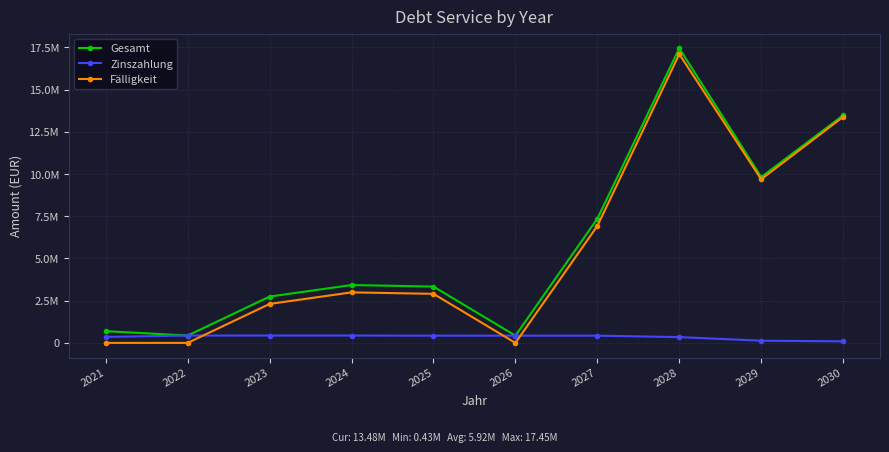

What are all the series names shown in the legend?

Gesamt, Zinszahlung, Fälligkeit